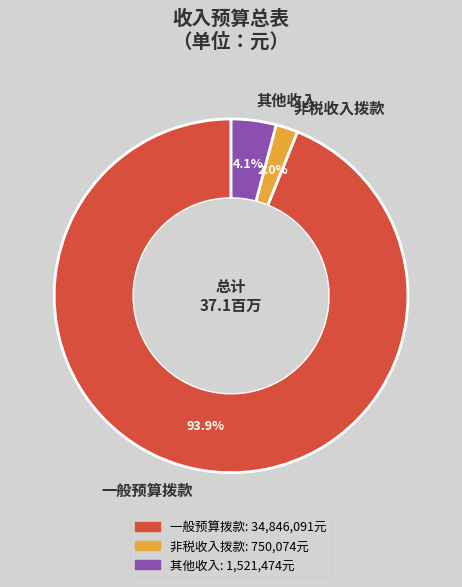

To the nearest percent, what is the average slice percentage?

33%